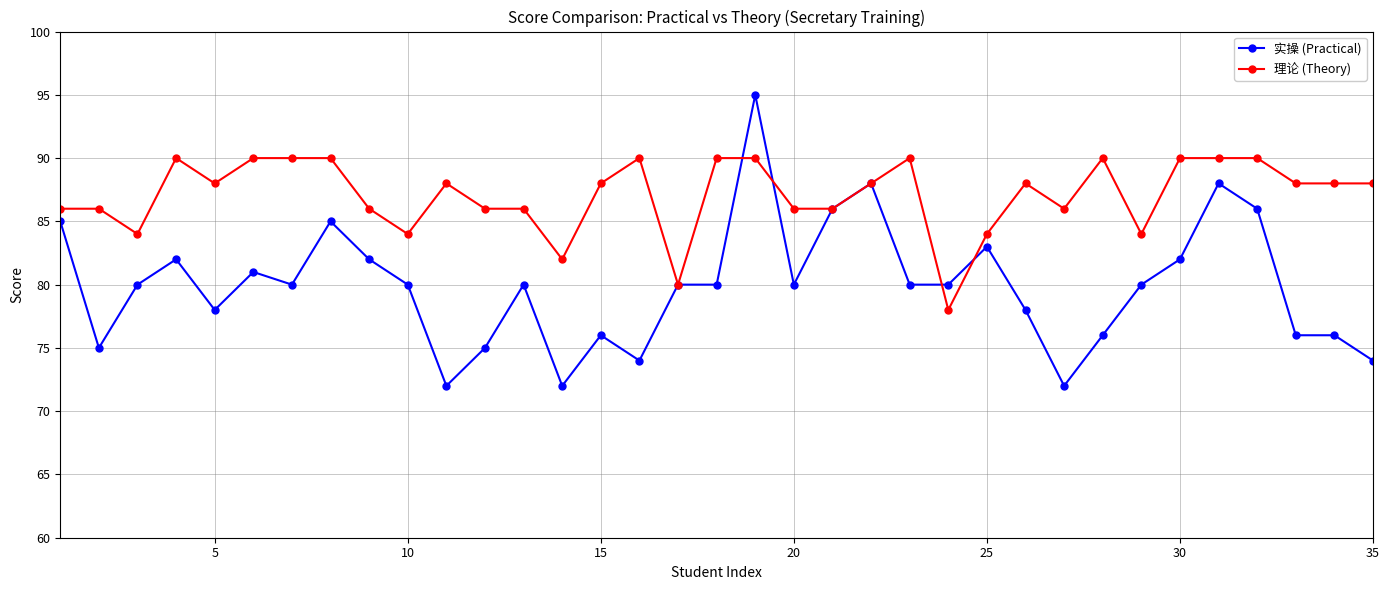

Rank the series by their maximum value, from highest to lowest.

实操 (Practical), 理论 (Theory)